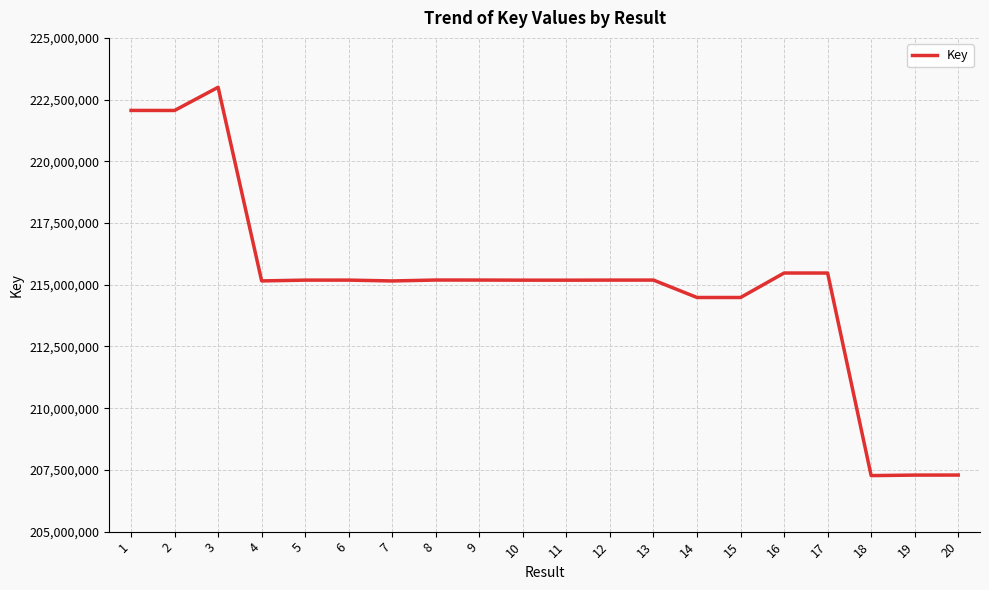

What is the maximum value shown in the chart?

222999334